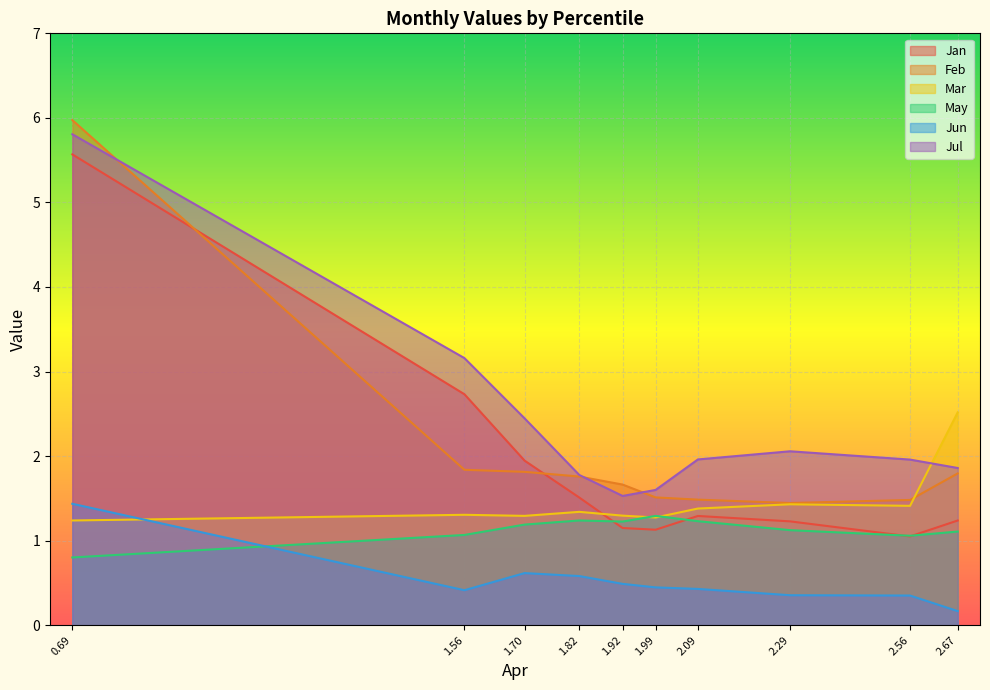

What is the maximum value shown in the chart?

6.0